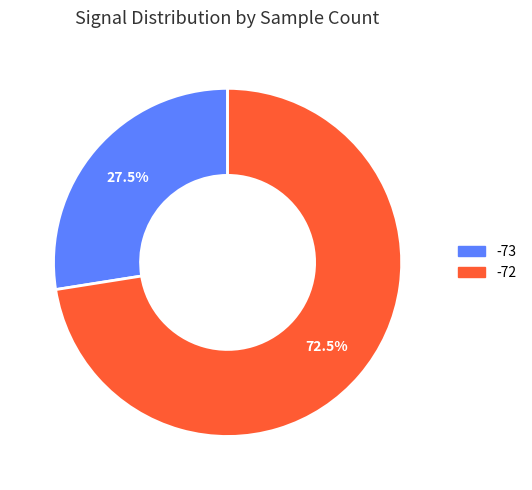

Count the number of slices in the pie.

2